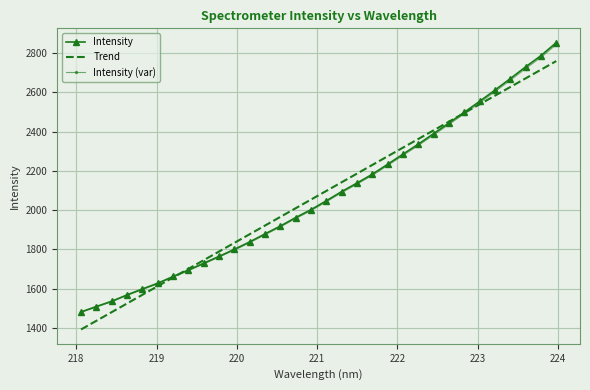

What is the sum of all Intensity values?

66433.4